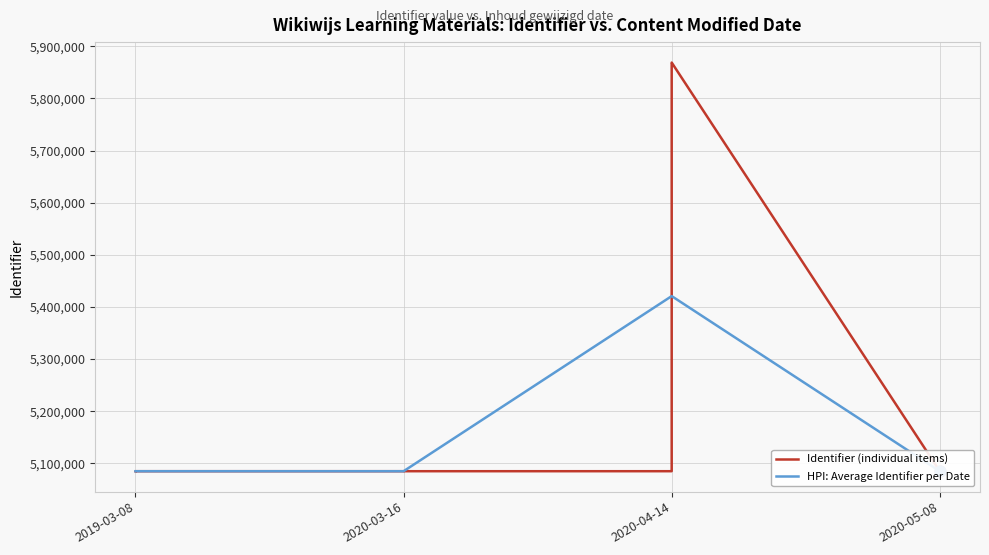

Between 2019-03-08 and 2020-04-14, which is larger?

2020-04-14